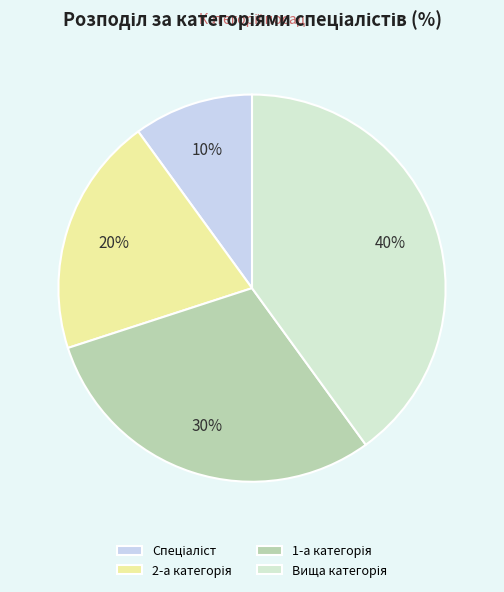

How many slices are in this pie chart?

4